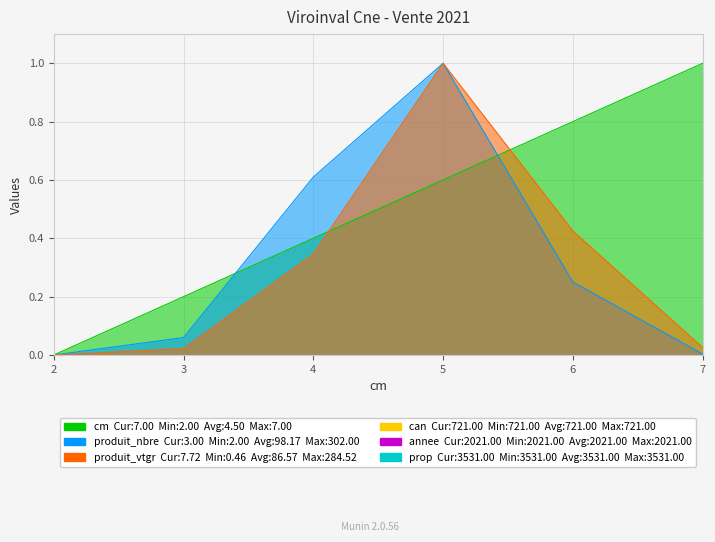

After their last crossing, which series has the higher values: produit_nbre or cm?

cm